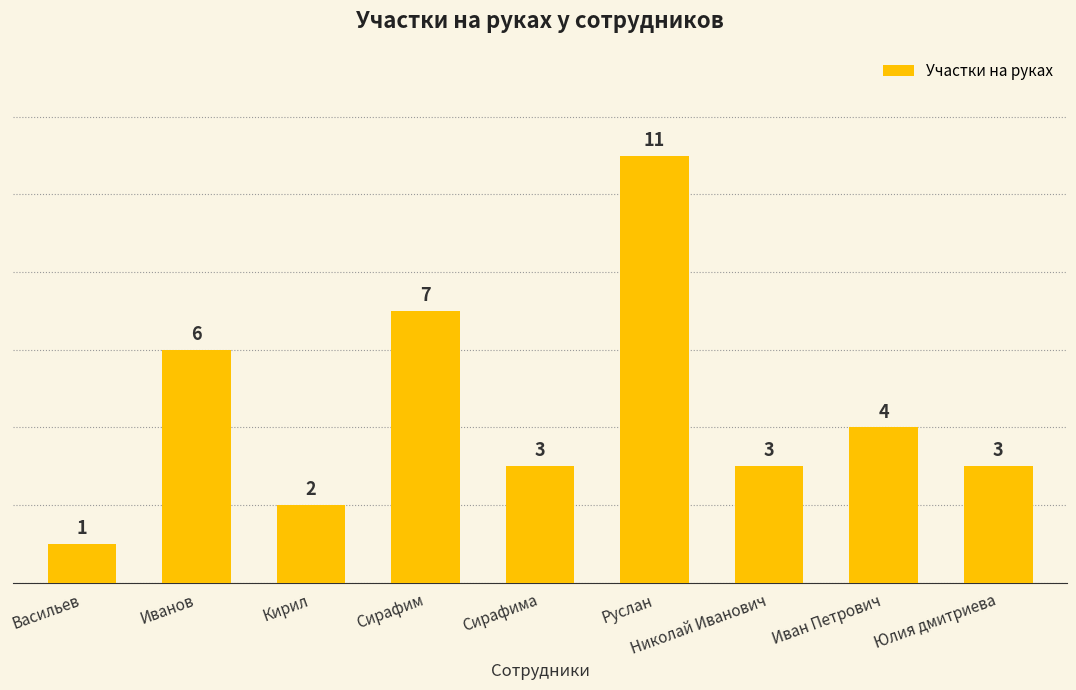

What is the value of the 5th bar from the left?

3